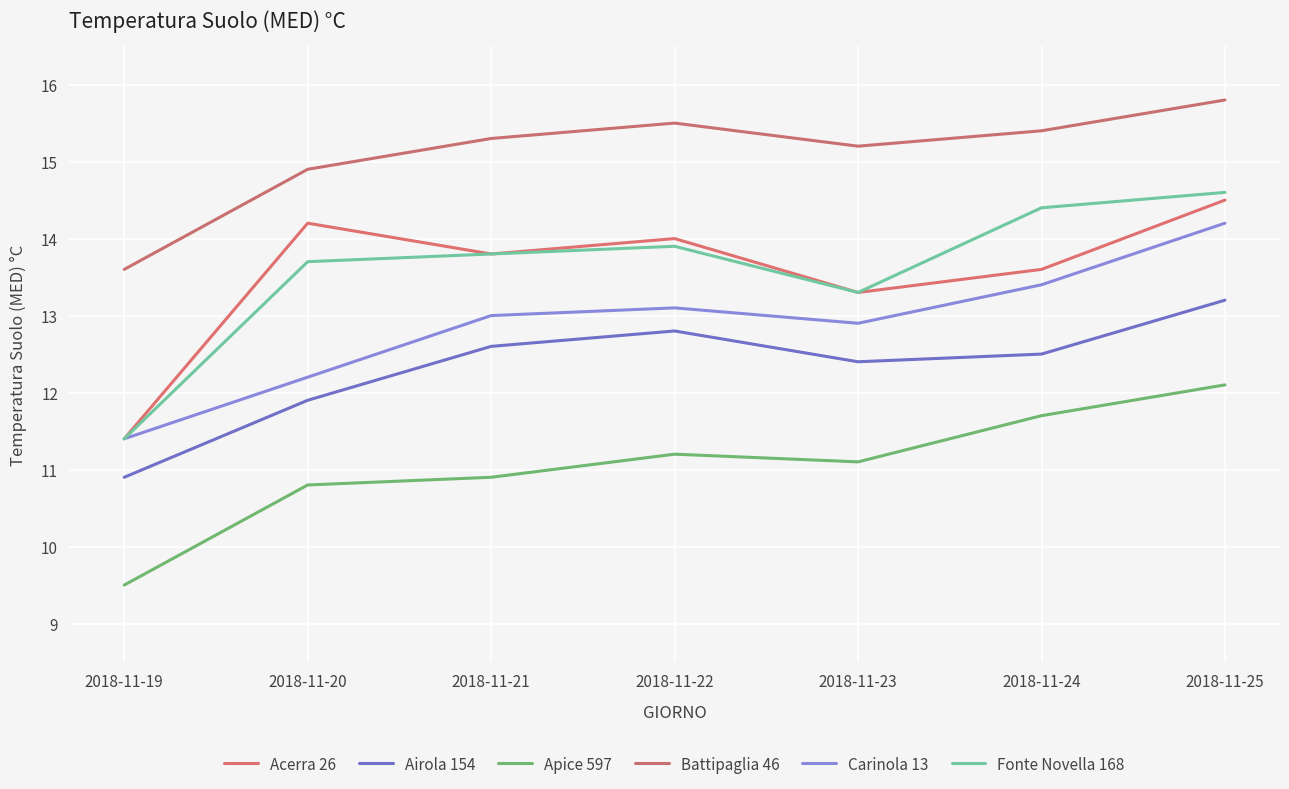

True or false: Battipaglia 46 and Fonte Novella 168 cross at least once.

False